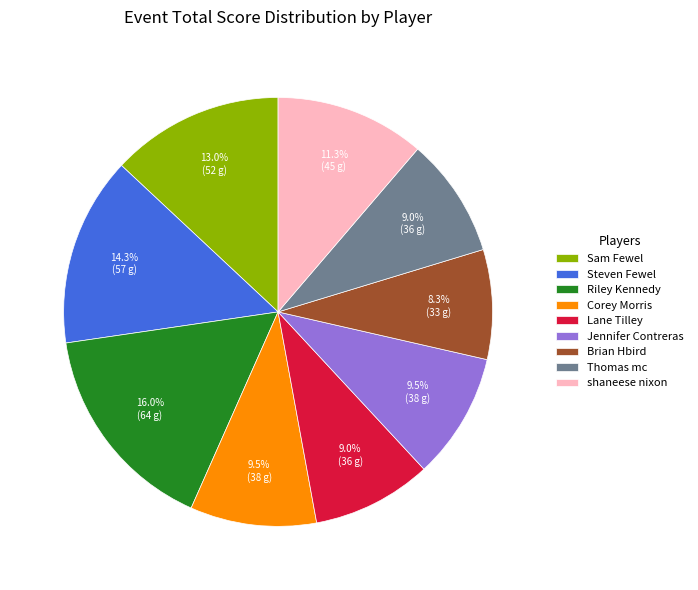

What percentage do shaneese nixon and Sam Fewel together represent?

24.3%